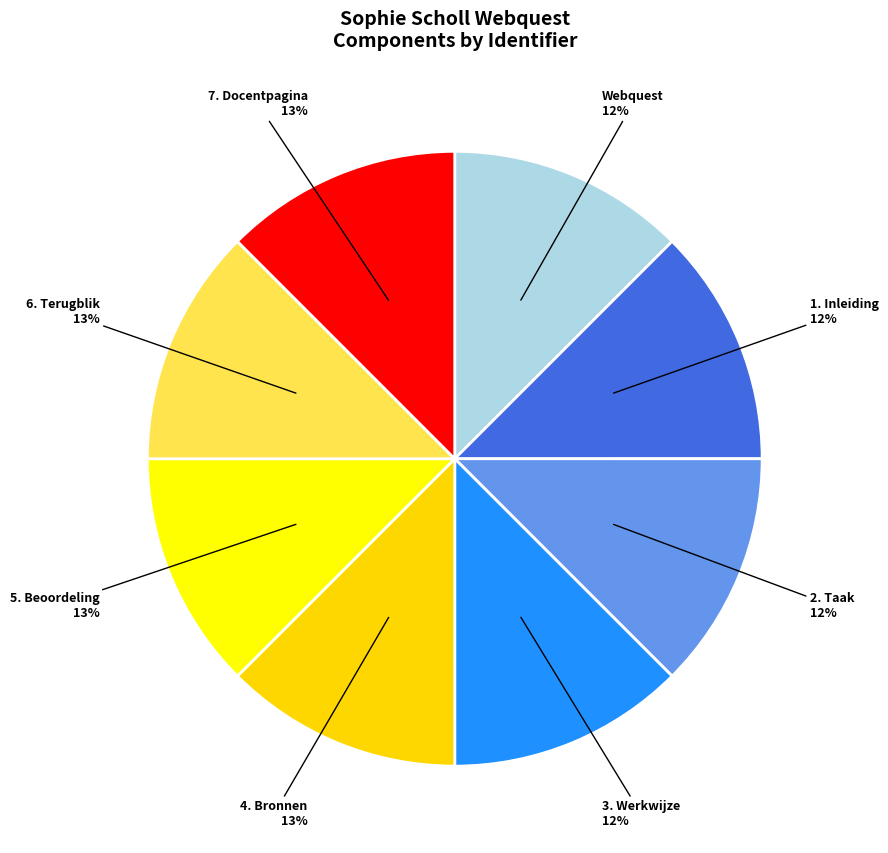

Rank the categories by value from lowest to highest.

Webquest, 1. Inleiding, 2. Taak, 3. Werkwijze, 4. Bronnen, 5. Beoordeling, 6. Terugblik, 7. Docentpagina